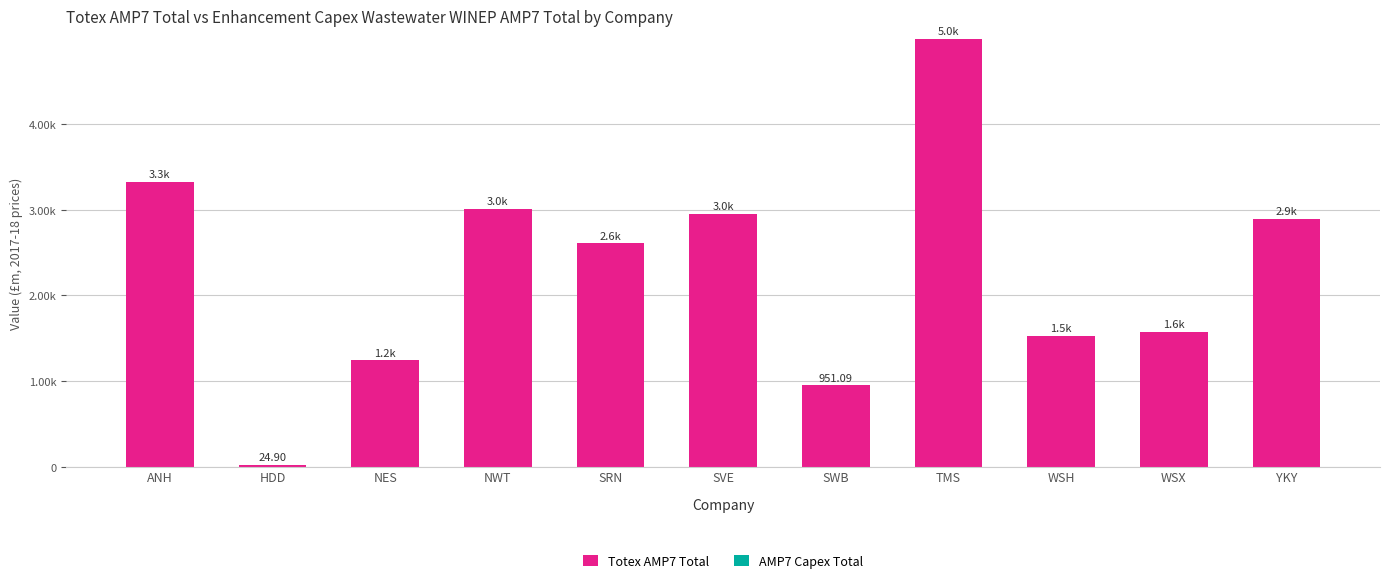

Are the bars horizontal?

No